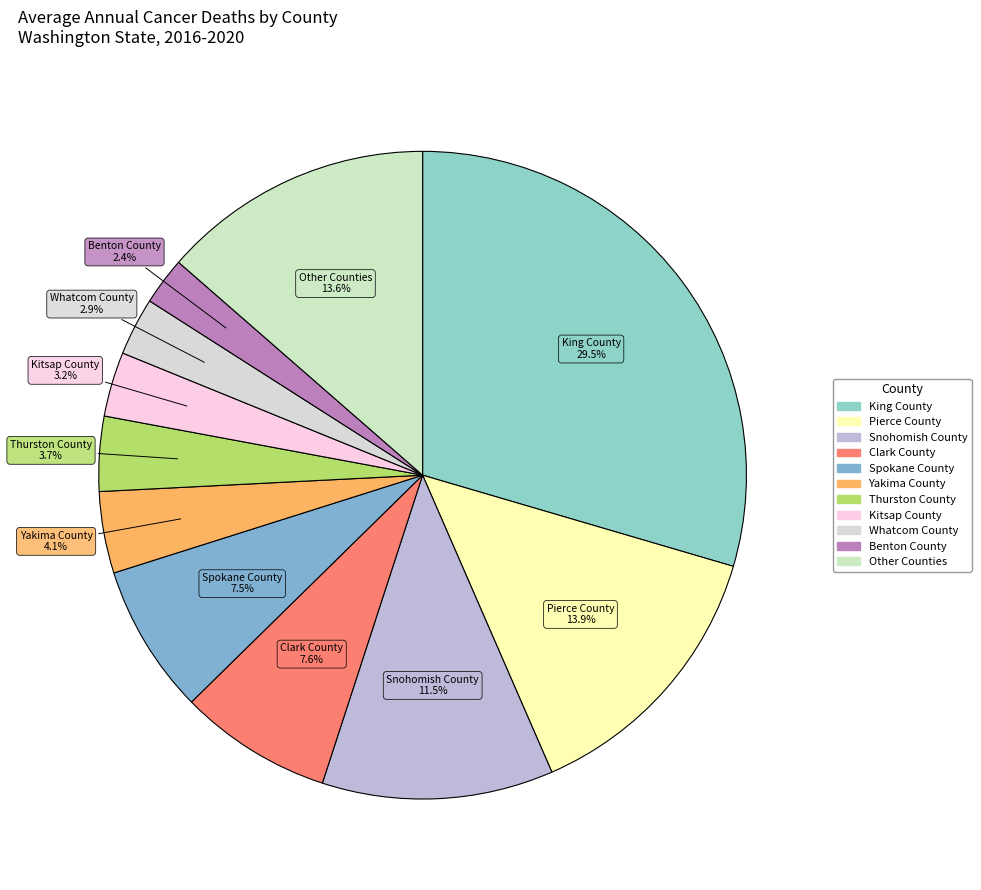

How many slices are in this pie chart?

11